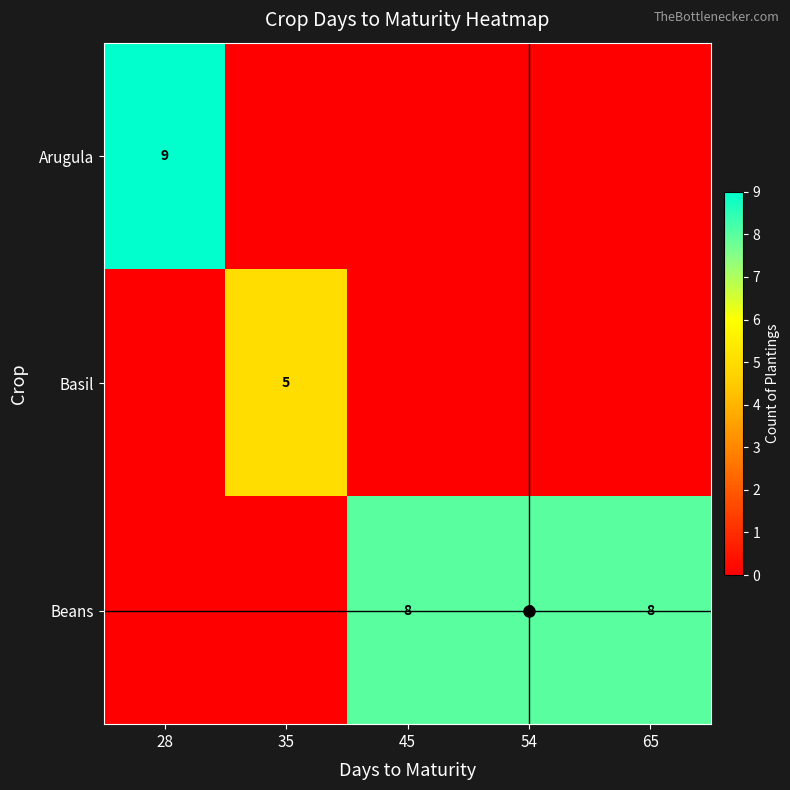

How many series are shown in this chart?

3